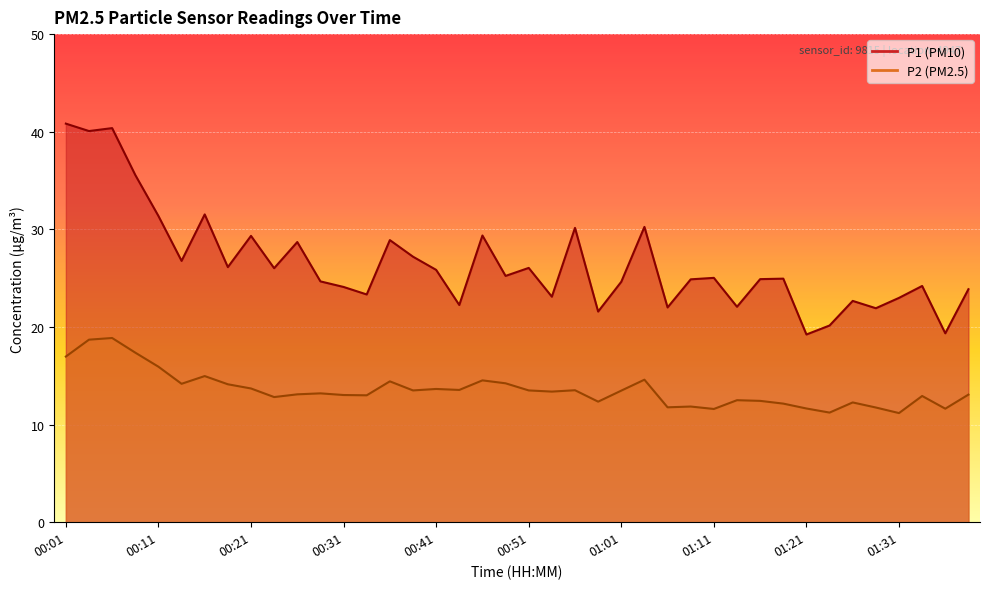

Rank the series by their average value, from lowest to highest.

P2, P1